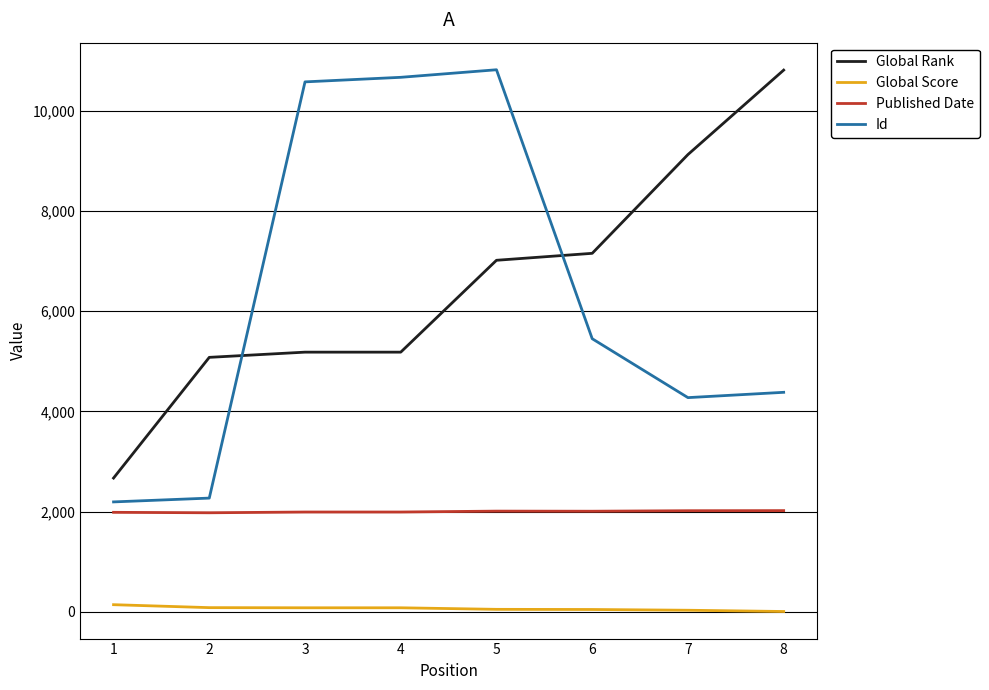

Between 1 and 4, which series saw the biggest shift?

Id